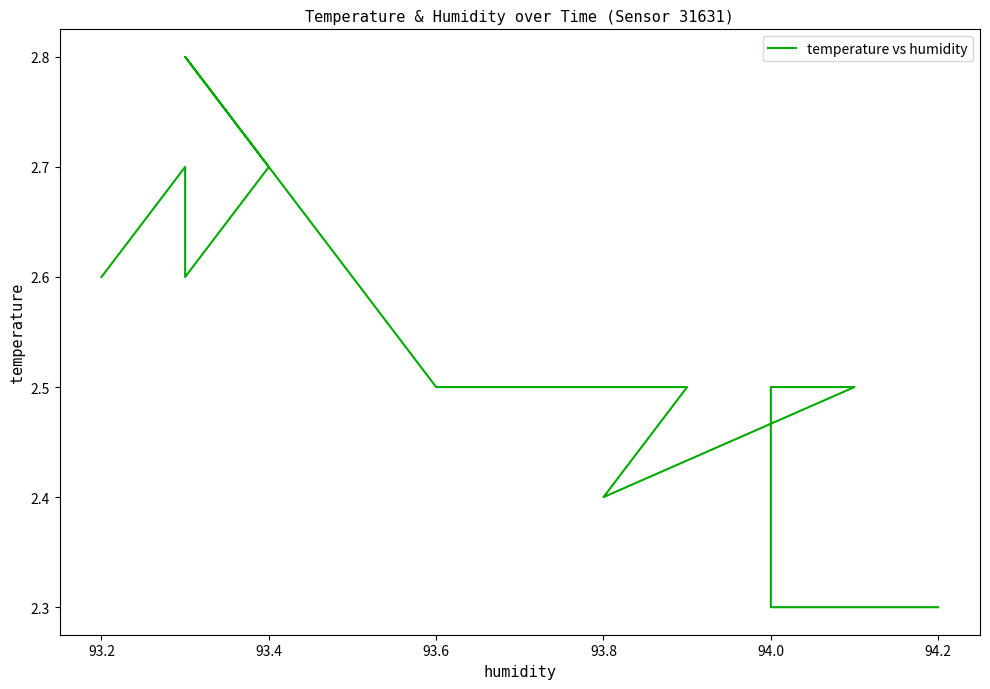

True or false: the data shows 3.2 at 94.2.

False